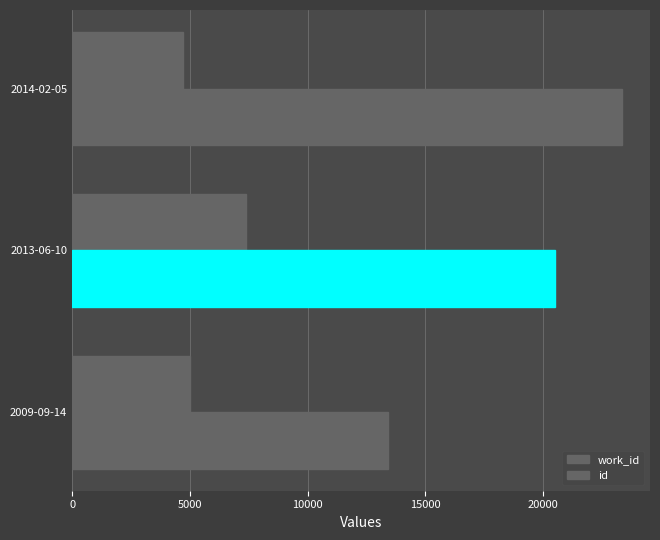

How many categories are shown in the chart?

3